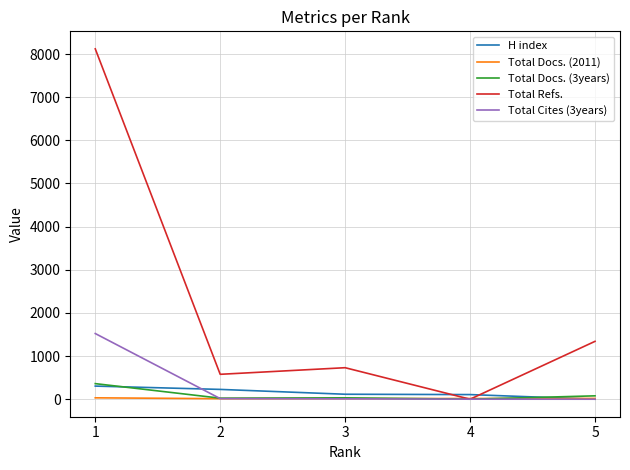

What is the sum of all Total Cites (3years) values?

1546